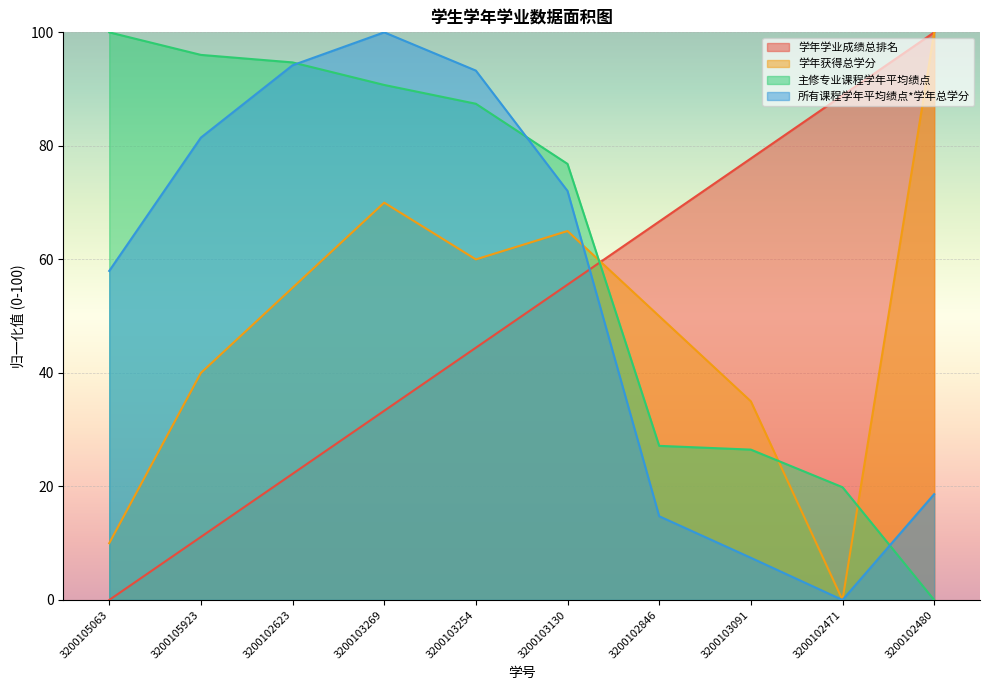

What is the difference between the 主修专业课程学年平均绩点 values at 3200102623 and 3200103091?

68.2